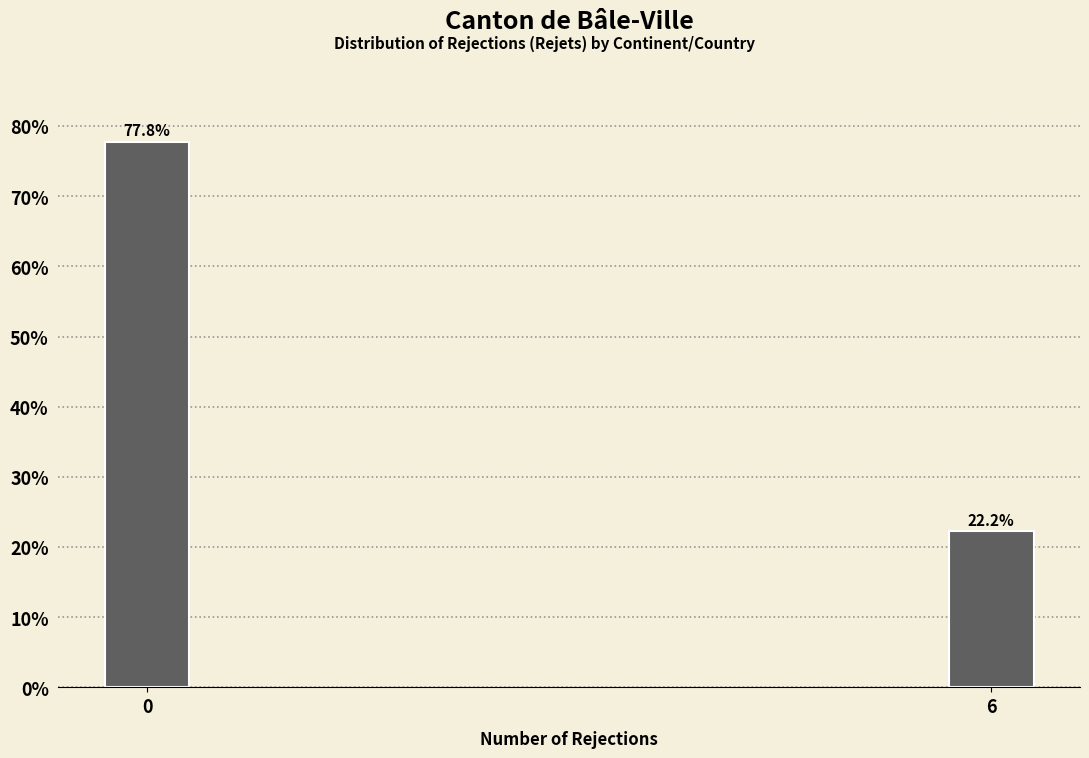

Reading left to right, list all the values displayed in this chart.

77.8	22.2